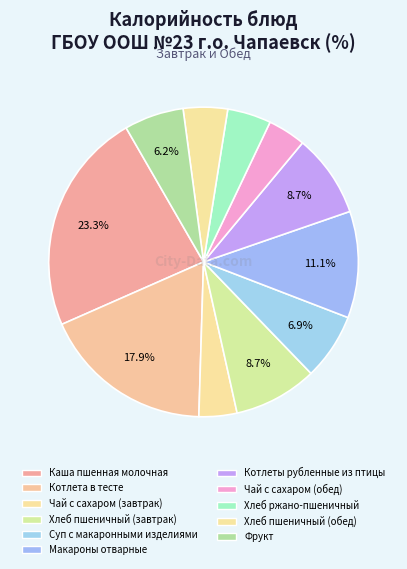

Approximately how many times larger is the value at Хлеб ржано-пшеничный compared to Чай с сахаром (обед)?

1.1